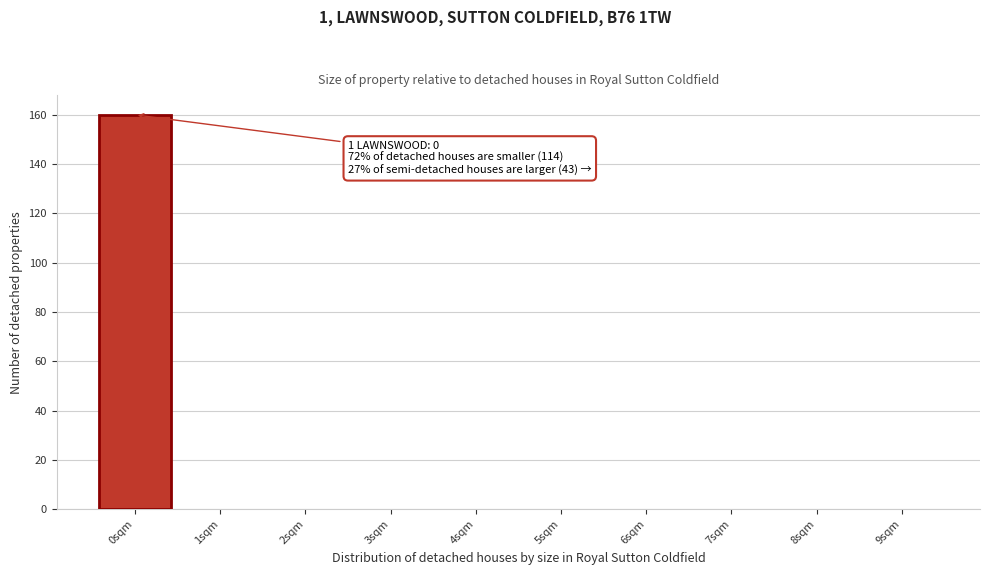

Which range on the x-axis has the tallest bar?

-0.5 to 0.5